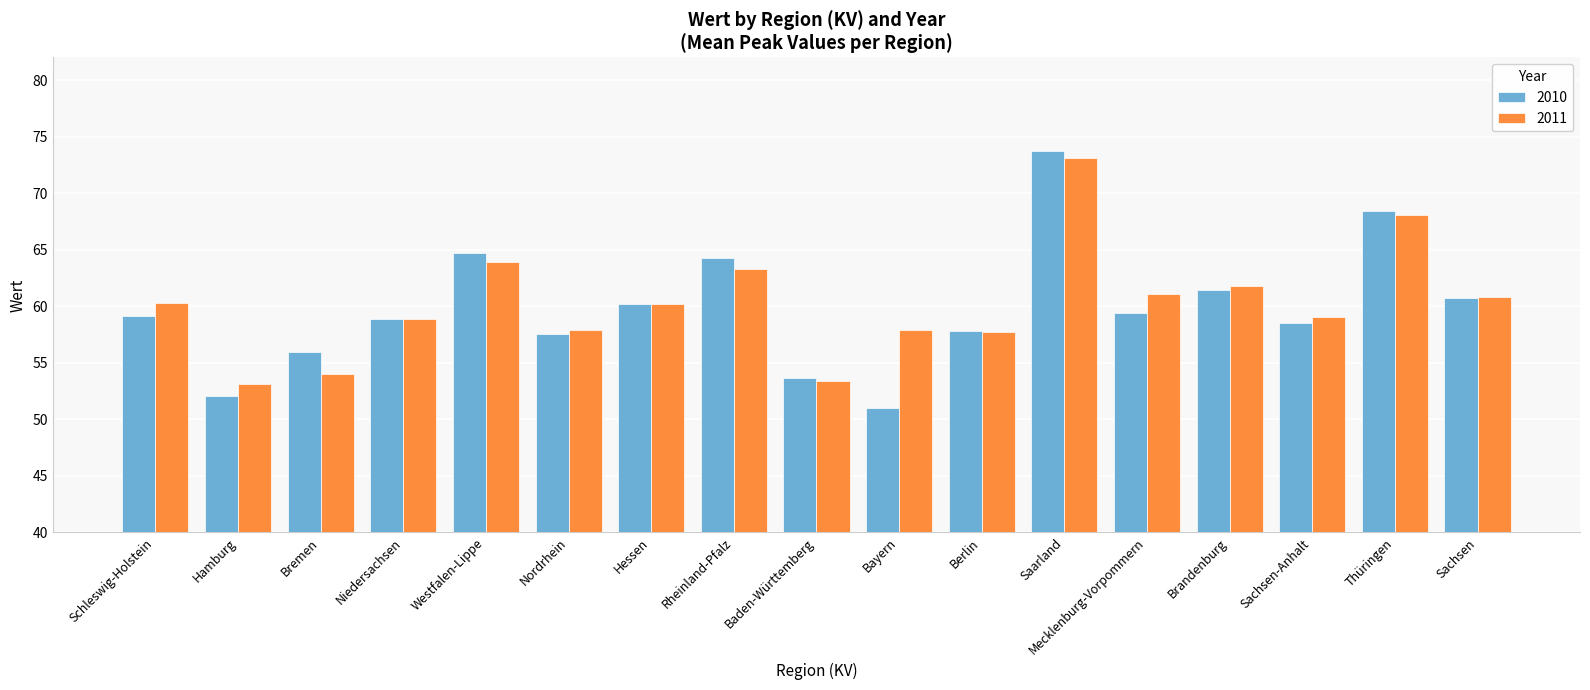

The 2010 series shows 59.4 at Mecklenburg-Vorpommern. True or false?

True